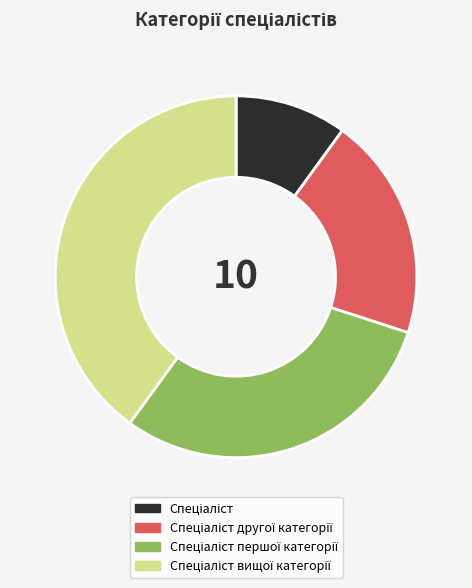

Is there a majority slice in this chart?

No